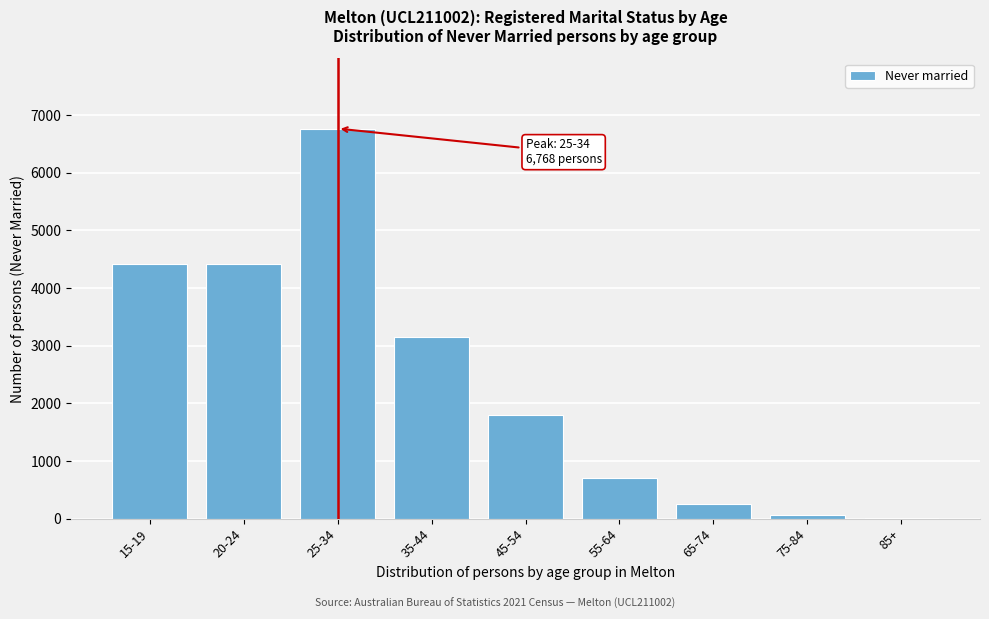

What is the sum of all values?

21583